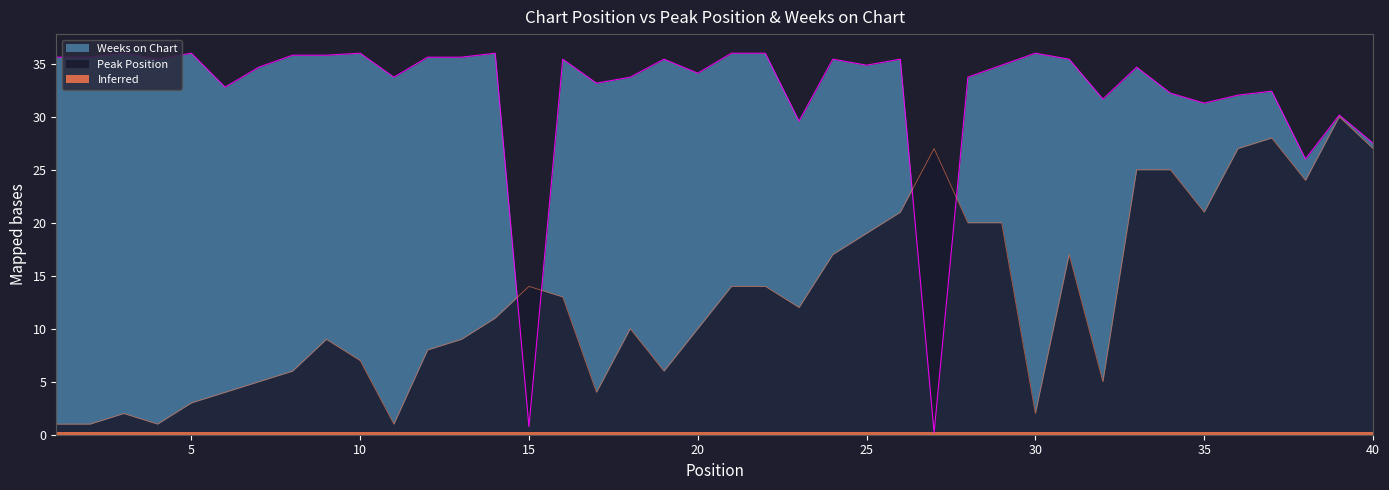

Which series ends up on top after the final intersection of Weeks on Chart and Peak Position?

Weeks on Chart